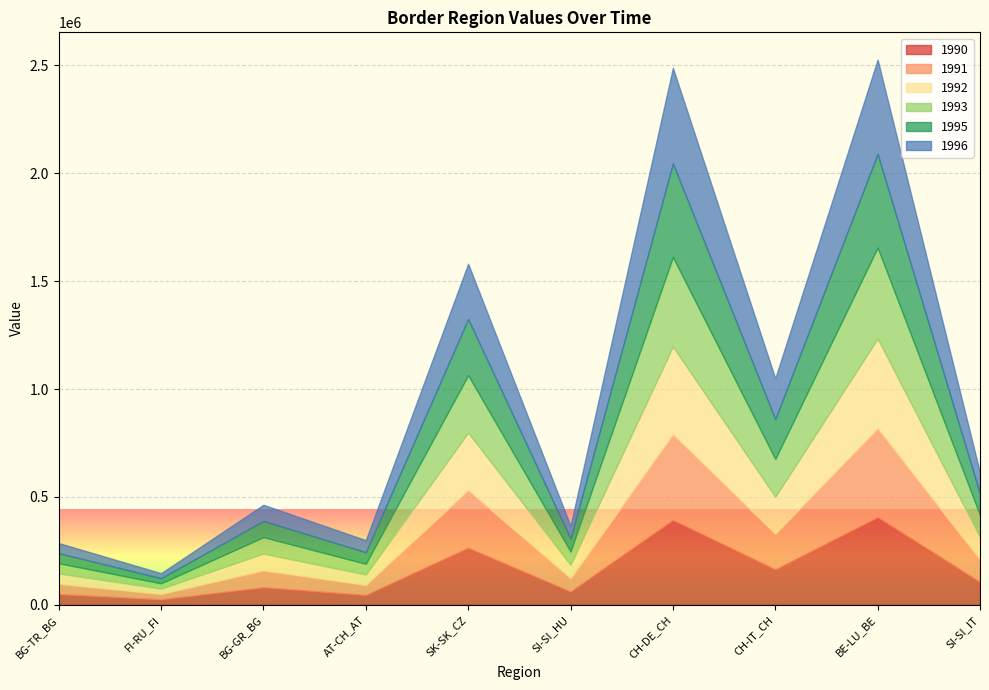

The value of 1991 at SK-SK_CZ is 410563. True or false?

False